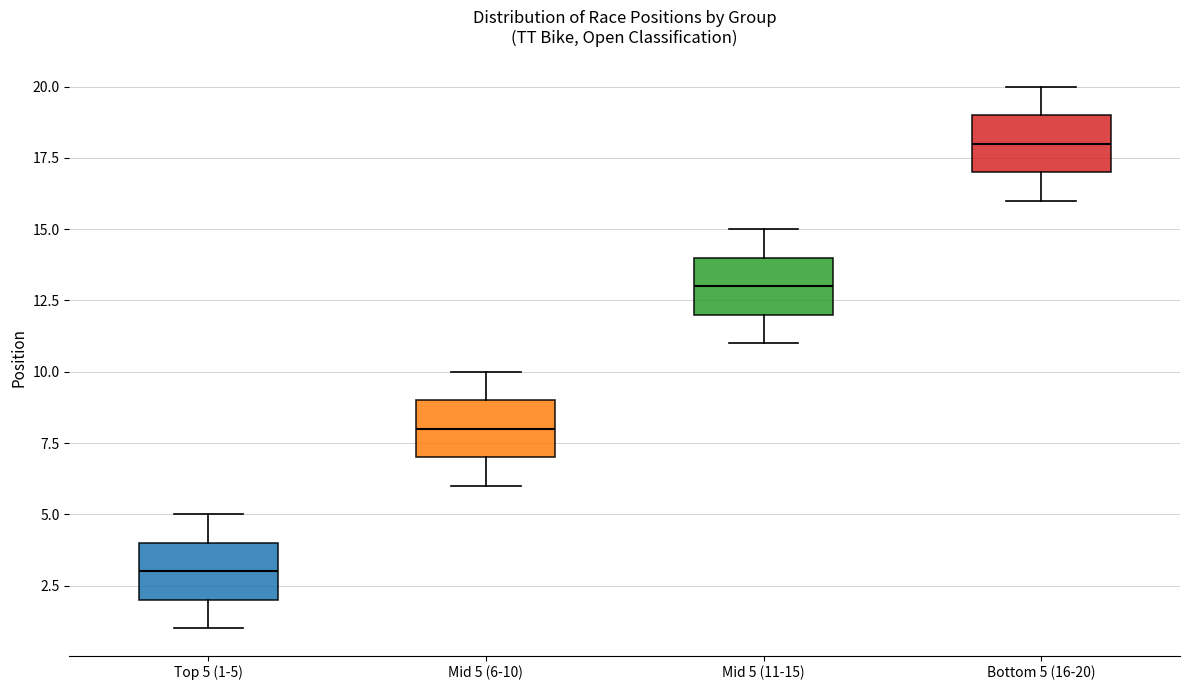

Reading left to right, read every box against the y-axis: the position of its median line, the range the box covers, and the ends of its whiskers. The values are not printed on the chart, so give them approximately, as read against the axis.

Top 5 (1-5): median 3, box 2 to 4, whiskers 1 to 5
Mid 5 (6-10): median 8, box 7 to 9, whiskers 6 to 10
Mid 5 (11-15): median 13, box 12 to 14, whiskers 11 to 15
Bottom 5 (16-20): median 18, box 17 to 19, whiskers 16 to 20